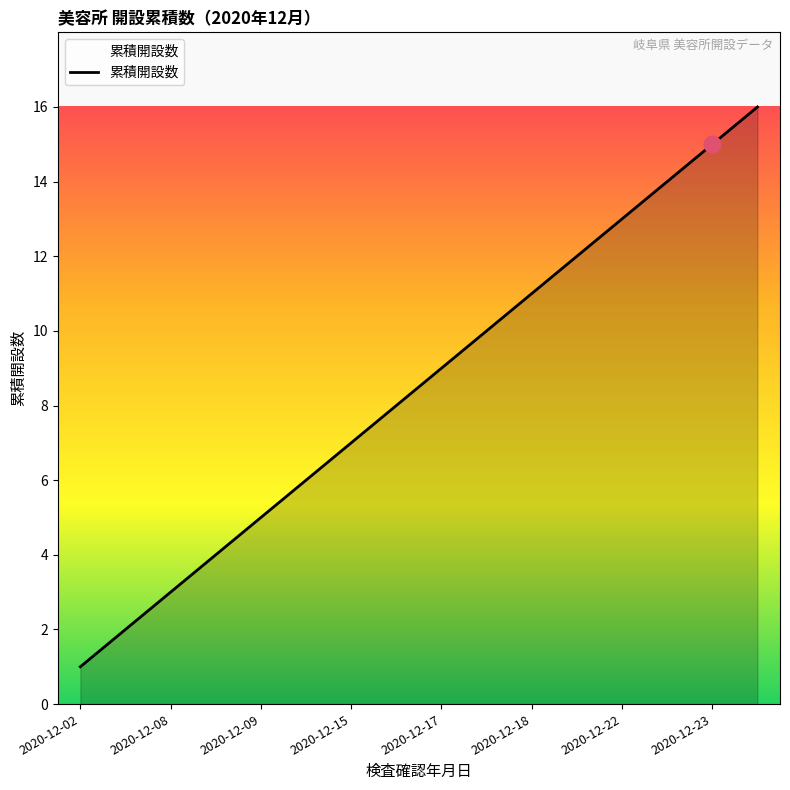

What is the greatest value displayed?

16